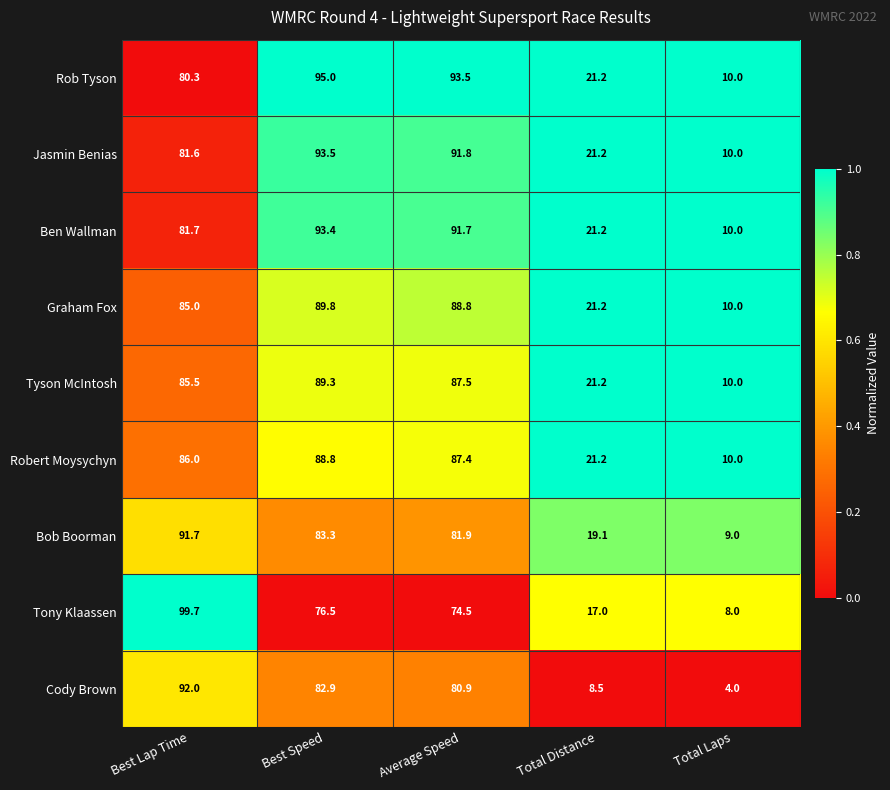

Which series has the widest spread of values?

Tony Klaassen